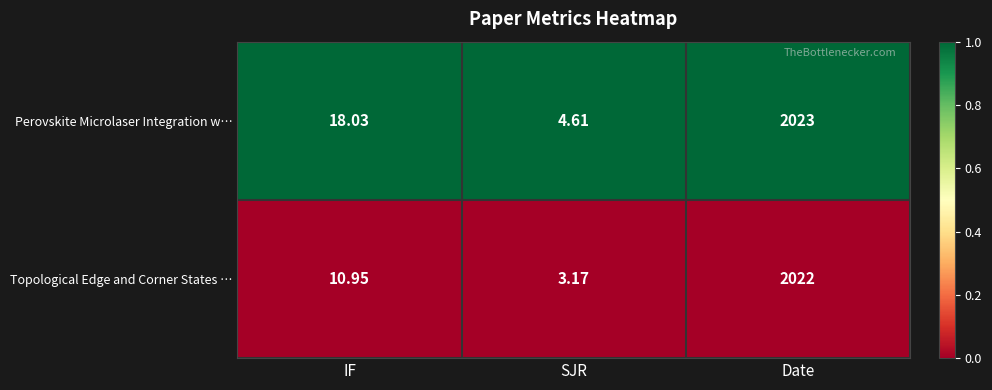

Which series changed the most between IF and SJR?

Perovskite Microlaser Integration w…